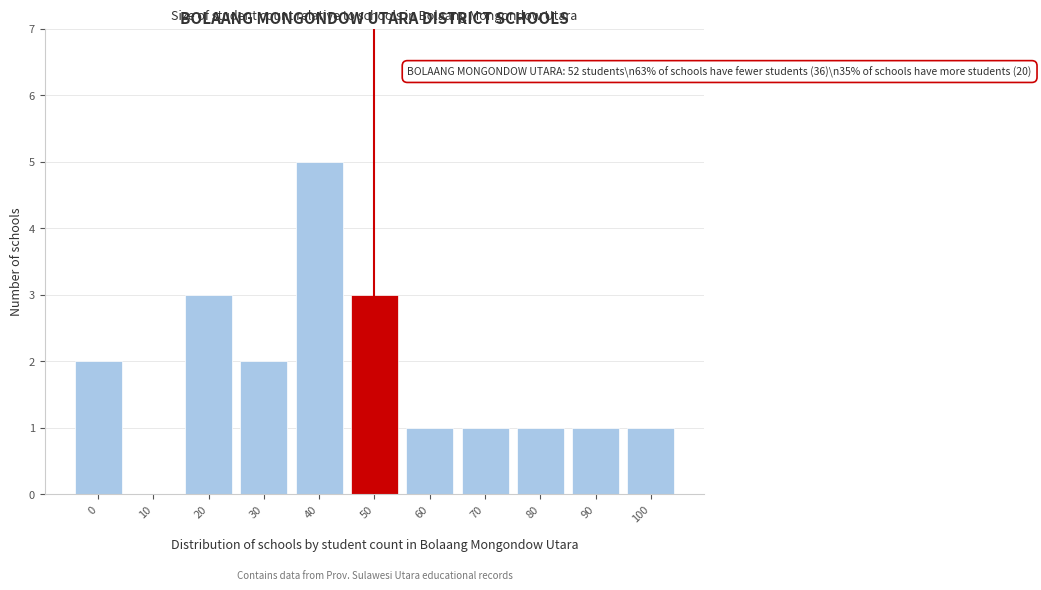

Reading left to right, transcribe all the data shown in this chart.

0=2	10=0	20=3	30=2	40=5	50=3	60=1	70=1	80=1	90=1	100=1